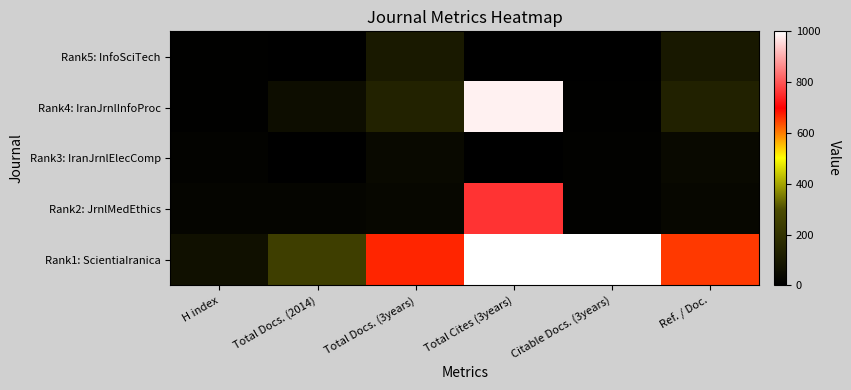

Reading left to right, transcribe all the data shown in this chart.

Rank5: InfoSciTech: H index=4	Total Docs. (2014)=0	Total Docs. (3years)=100	Total Cites (3years)=0	Citable Docs. (3years)=1	Ref. / Doc.=97
Rank4: IranJrnlInfoProc: H index=6	Total Docs. (2014)=51	Total Docs. (3years)=136	Total Cites (3years)=981	Citable Docs. (3years)=4	Ref. / Doc.=131
Rank3: IranJrnlElecComp: H index=13	Total Docs. (2014)=0	Total Docs. (3years)=38	Total Cites (3years)=0	Citable Docs. (3years)=10	Ref. / Doc.=38
Rank2: JrnlMedEthics: H index=22	Total Docs. (2014)=22	Total Docs. (3years)=31	Total Cites (3years)=761	Citable Docs. (3years)=11	Ref. / Doc.=30
Rank1: ScientiaIranica: H index=65	Total Docs. (2014)=243	Total Docs. (3years)=668	Total Cites (3years)=7018	Citable Docs. (3years)=1071	Ref. / Doc.=655